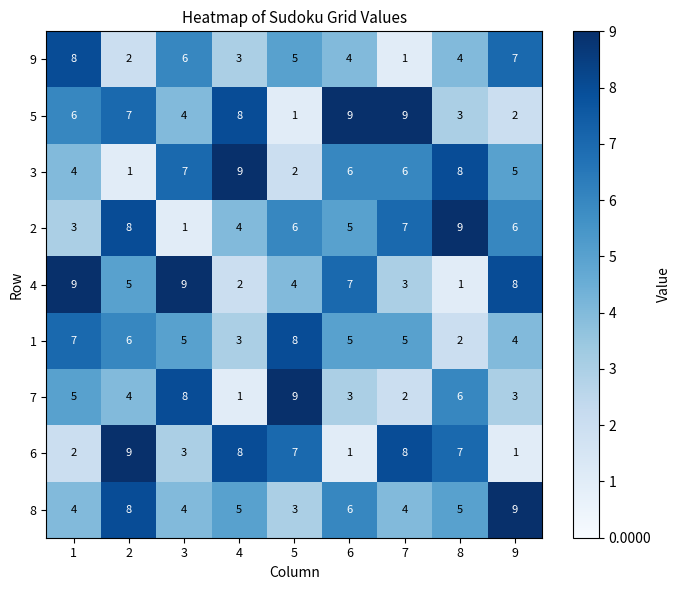

The 8 series shows 5 at 8. True or false?

True